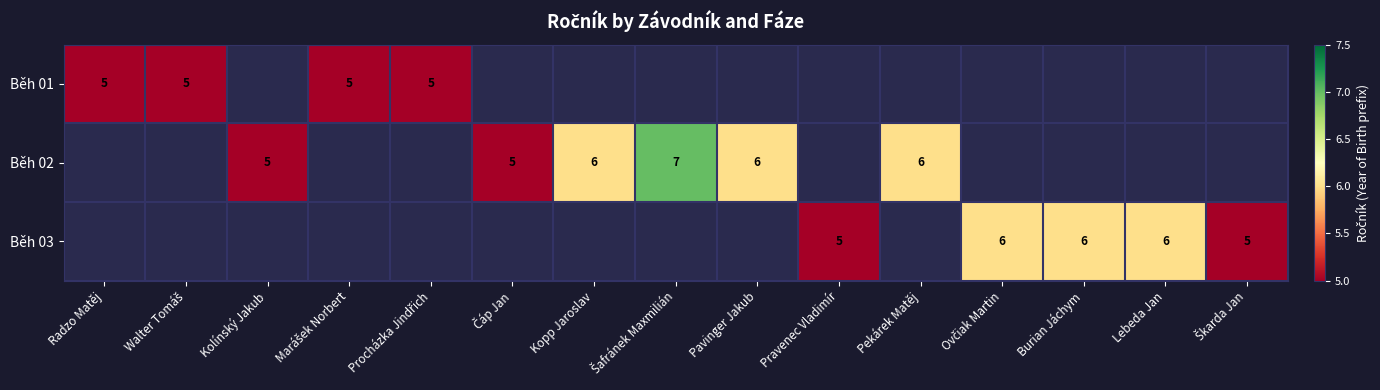

How many data points does each series have?

15